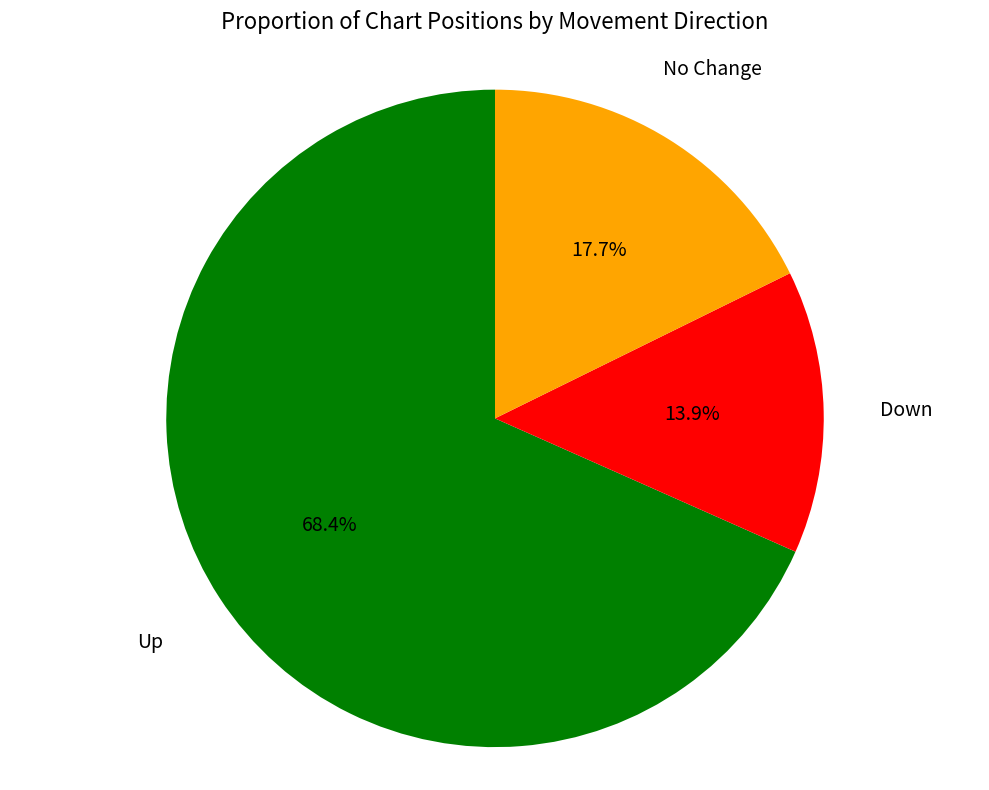

How many slices are in this pie chart?

3